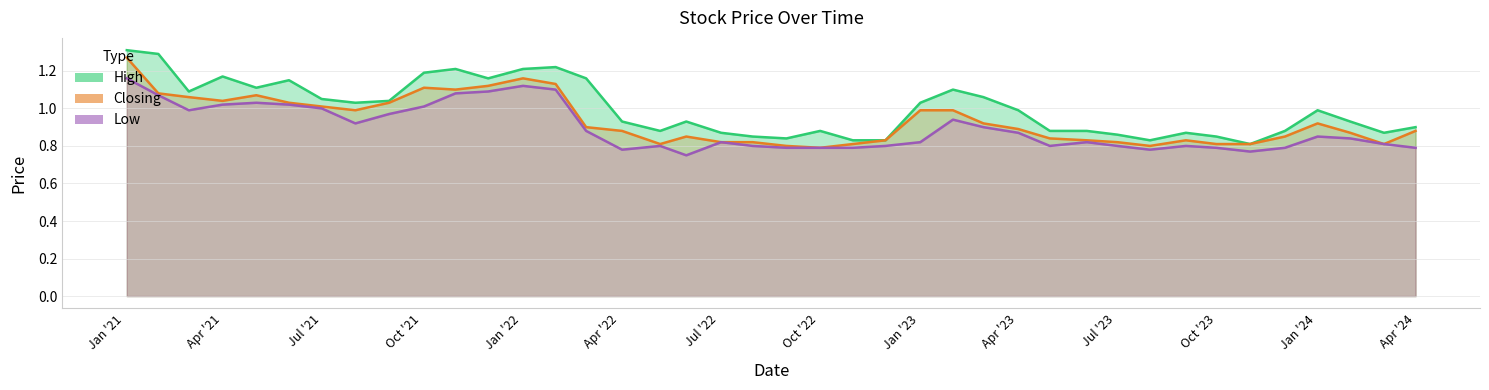

What are all the series names shown in the legend?

High, Closing, Low